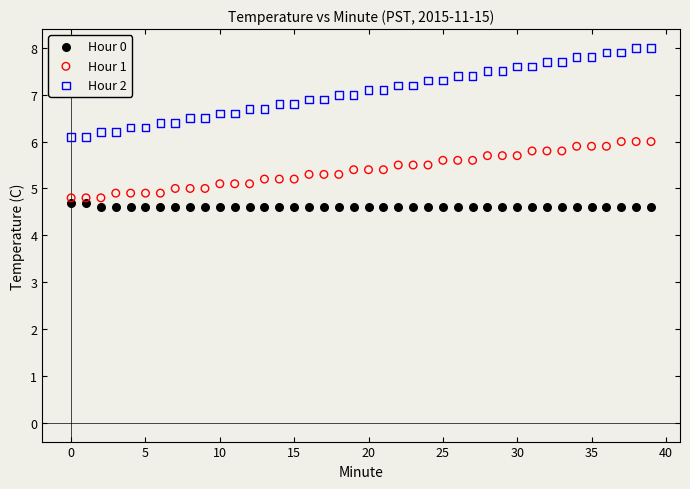

Which series has the widest spread of Y values?

Hour 2